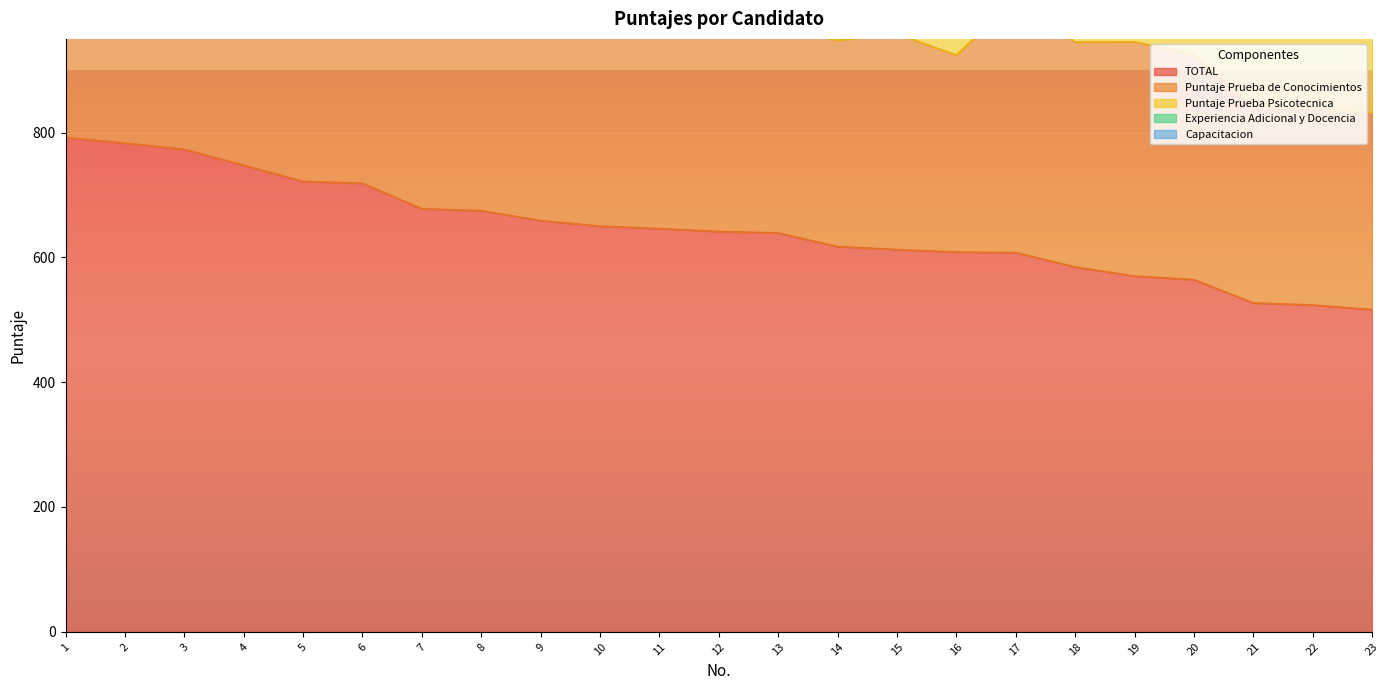

At how many categories does at least one series exceed 505?

23